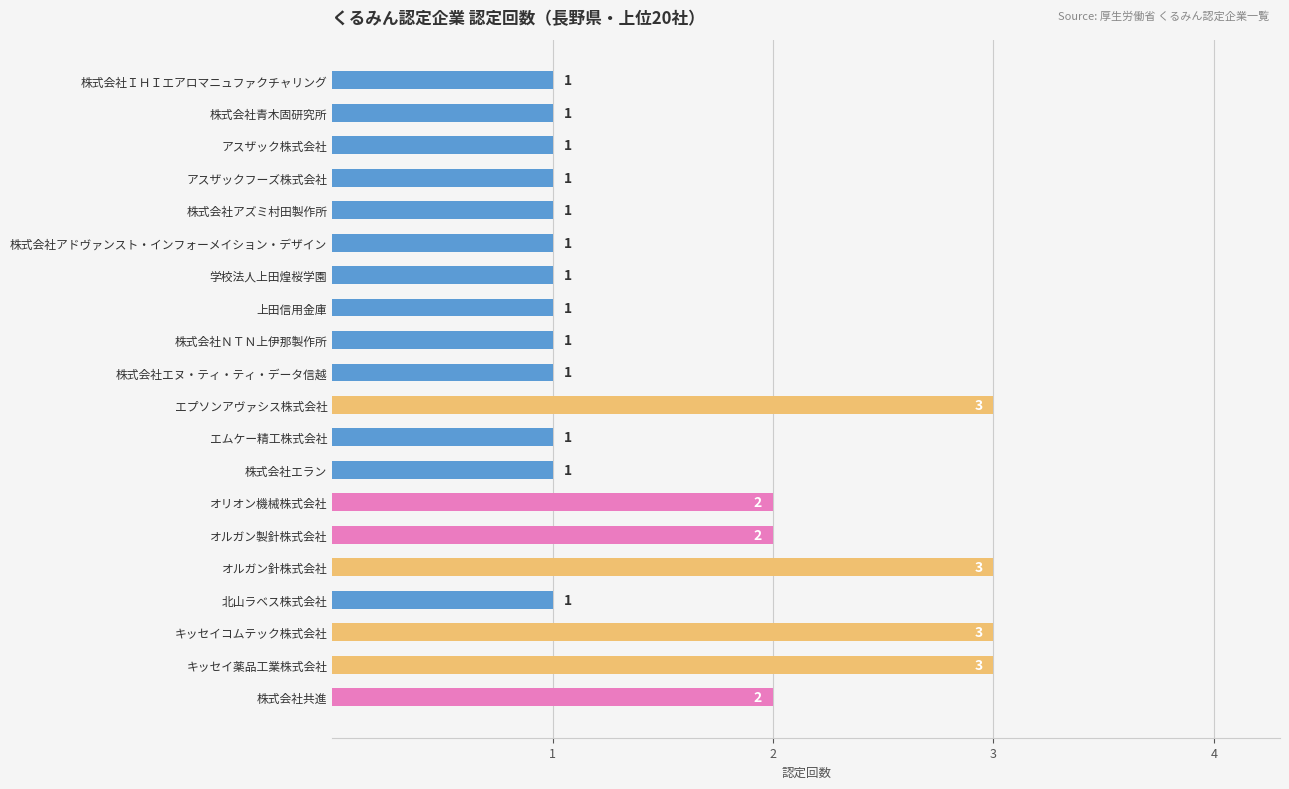

The value at オリオン機械株式会社 is 4. True or false?

False